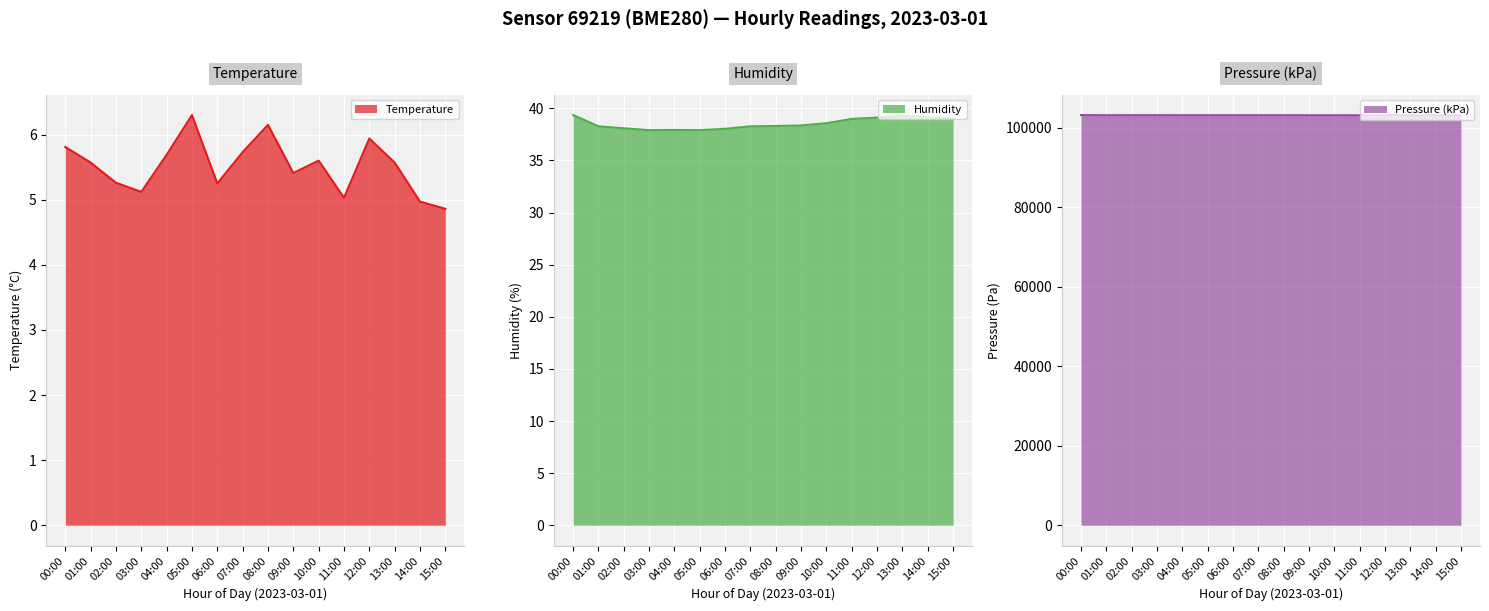

What is the maximum value for Humidity?

39.4